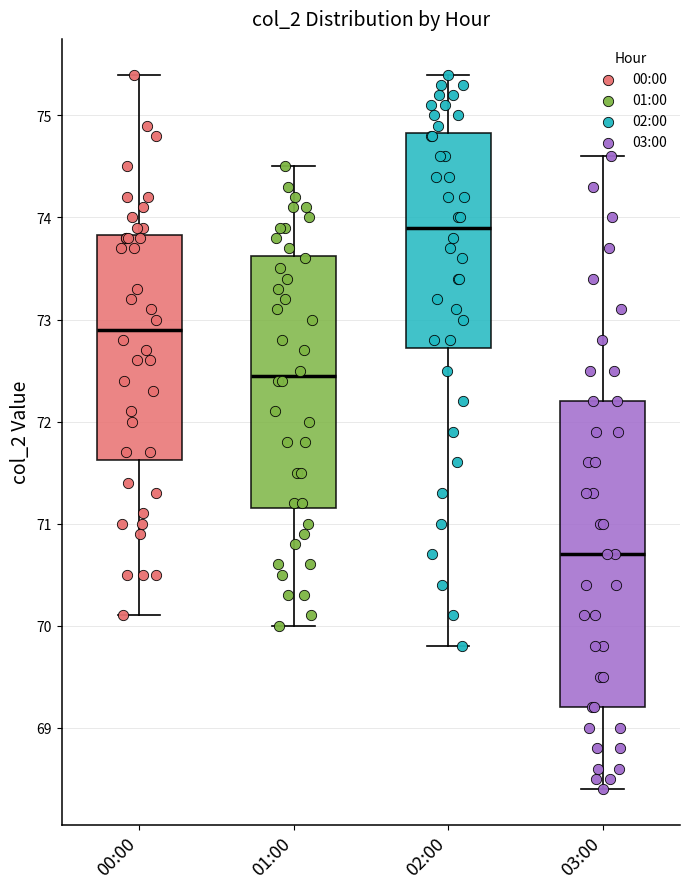

Reading left to right, transcribe this box plot: for each box, give where its median line is, the range the box spans, and where its two whiskers end, as read against the y-axis. The values are not printed on the chart, so give them approximately, as read against the axis.

00:00: median 72.9, box 71.6 to 73.8, whiskers 70.1 to 75.4
01:00: median 72.5, box 71.2 to 73.6, whiskers 70.0 to 74.5
02:00: median 73.9, box 72.7 to 74.8, whiskers 69.8 to 75.4
03:00: median 70.7, box 69.2 to 72.2, whiskers 68.4 to 74.6